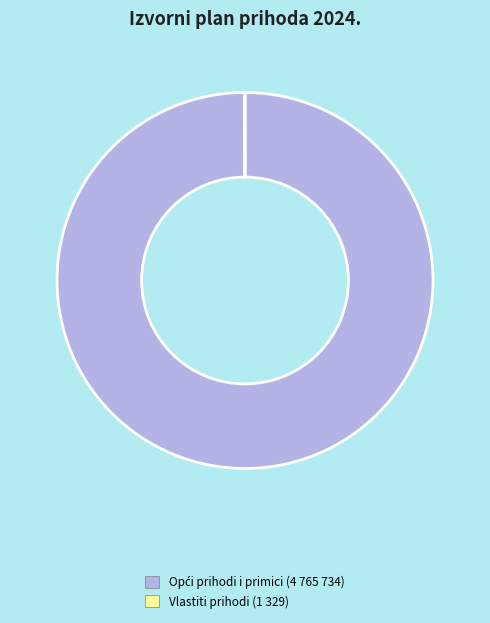

Does any single category account for the majority?

Yes